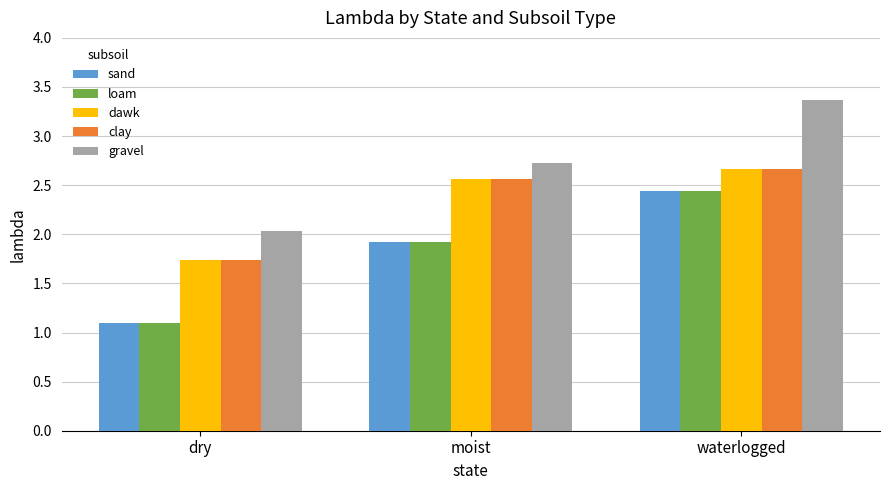

What is the difference between the maximum and minimum values in the loam series?

1.3